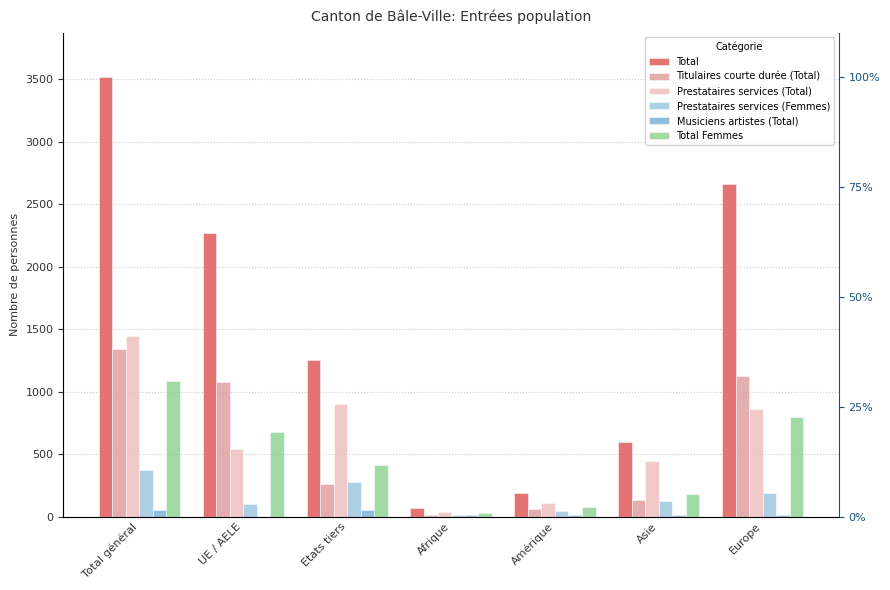

Reading left to right, transcribe all the data shown in this chart.

Total: Total général=3523	UE / AELE=2269	Etats tiers=1254	Afrique=68	Amérique=187	Asie=602	Europe=2660
Titulaires courte durée (Total): Total général=1341	UE / AELE=1079	Etats tiers=262	Afrique=16	Amérique=60	Asie=134	Europe=1129
Prestataires services (Total): Total général=1447	UE / AELE=543	Etats tiers=904	Afrique=34	Amérique=108	Asie=442	Europe=860
Prestataires services (Femmes): Total général=376	UE / AELE=101	Etats tiers=275	Afrique=13	Amérique=46	Asie=126	Europe=189
Musiciens artistes (Total): Total général=53	UE / AELE=0	Etats tiers=53	Afrique=14	Amérique=16	Asie=13	Europe=10
Total Femmes: Total général=1088	UE / AELE=675	Etats tiers=413	Afrique=30	Amérique=79	Asie=178	Europe=798